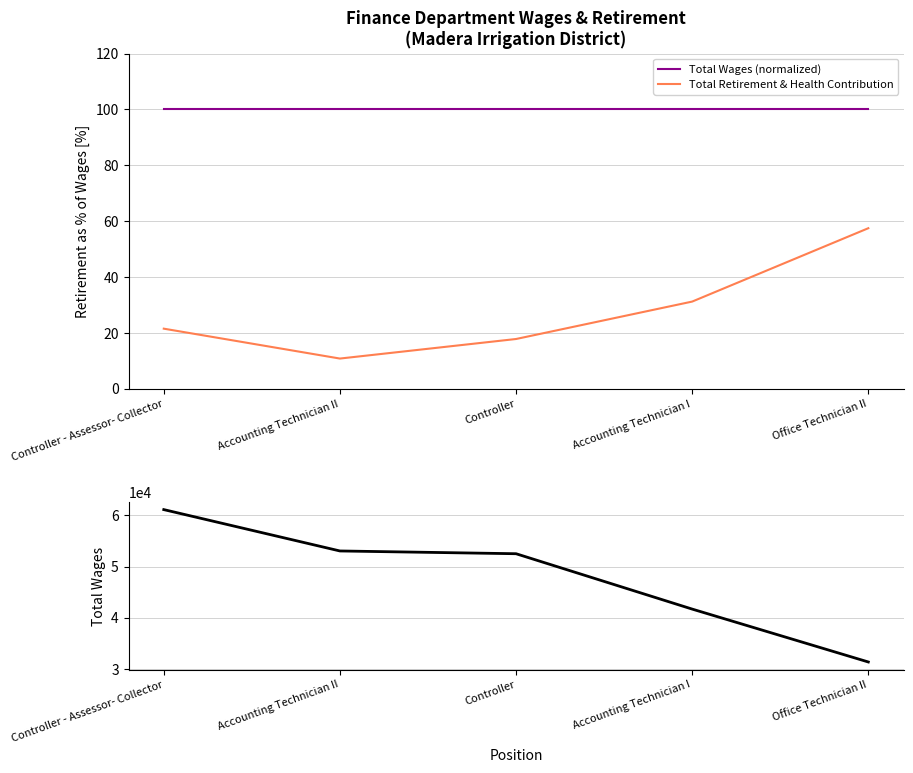

The Total Retirement & Health Contribution series shows 21.5 at Controller - Assessor- Collector. True or false?

True